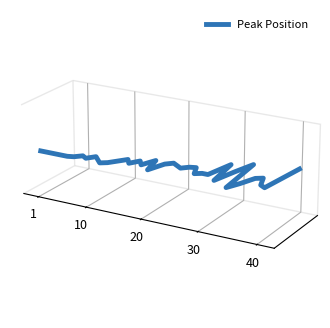

At which category does the chart reach its peak across all series?

1